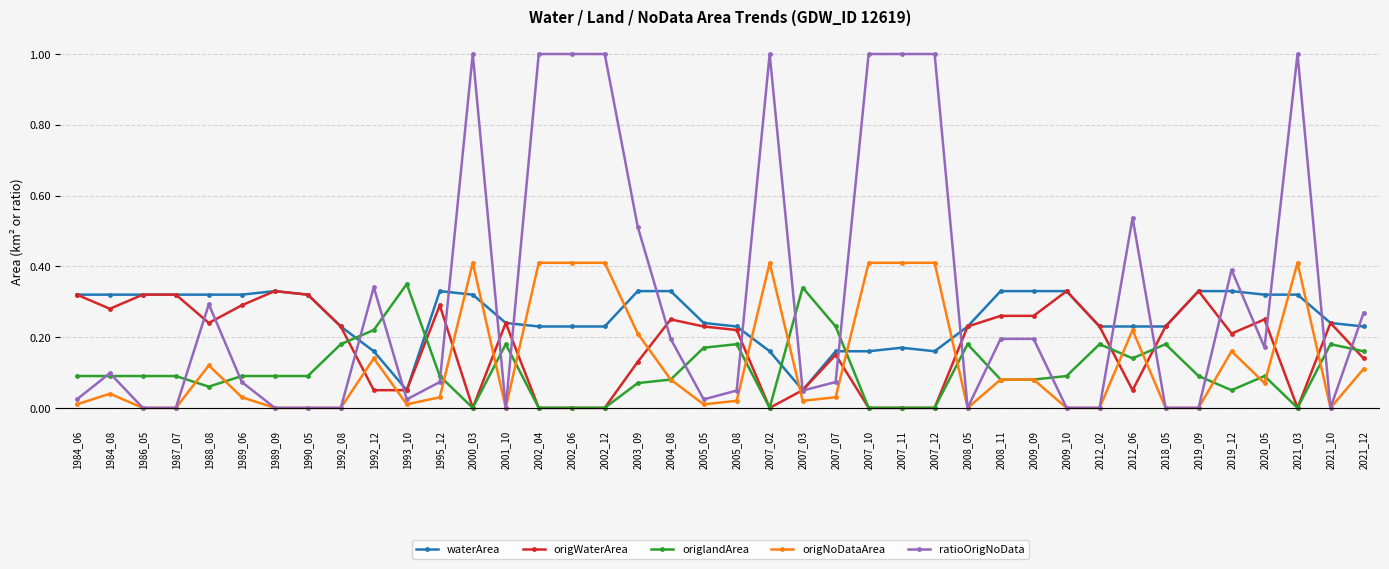

What is the maximum value shown in the chart?

1.0